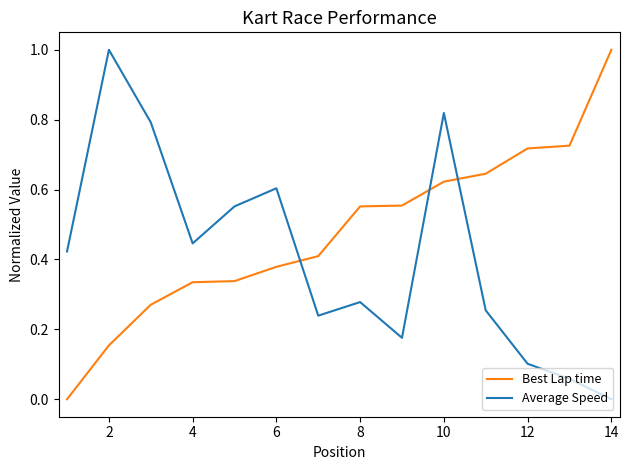

Which series has the largest total across all categories?

Best Lap time